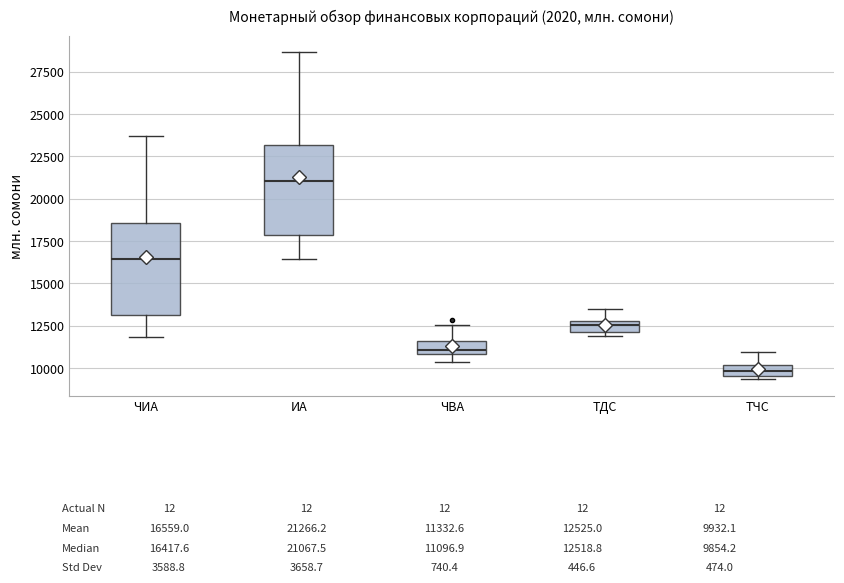

Which box's median line is the highest?

ИА